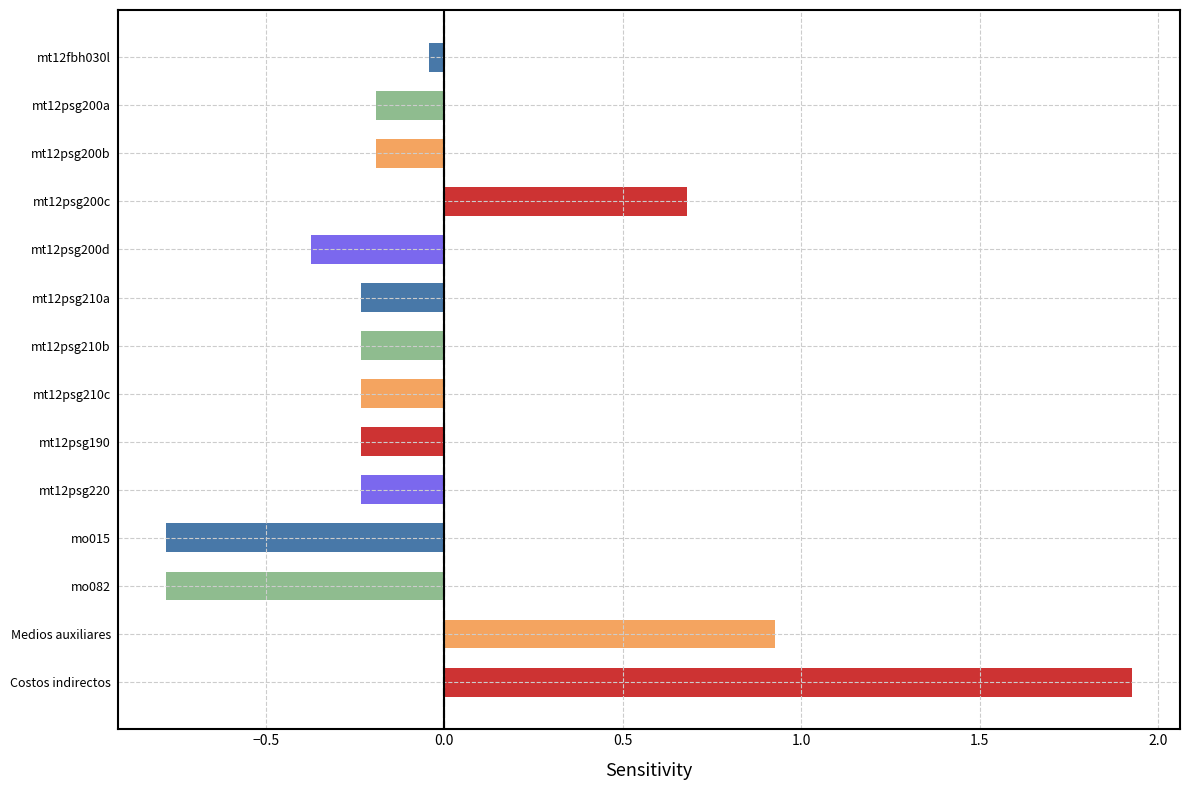

How many distinct data groups are displayed?

1